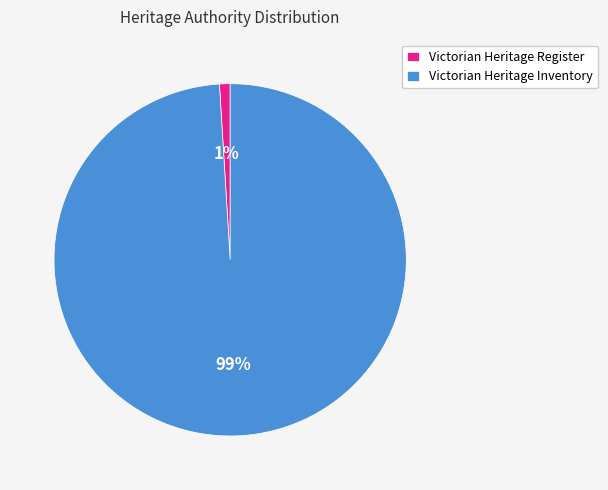

Is there a majority slice in this chart?

Yes